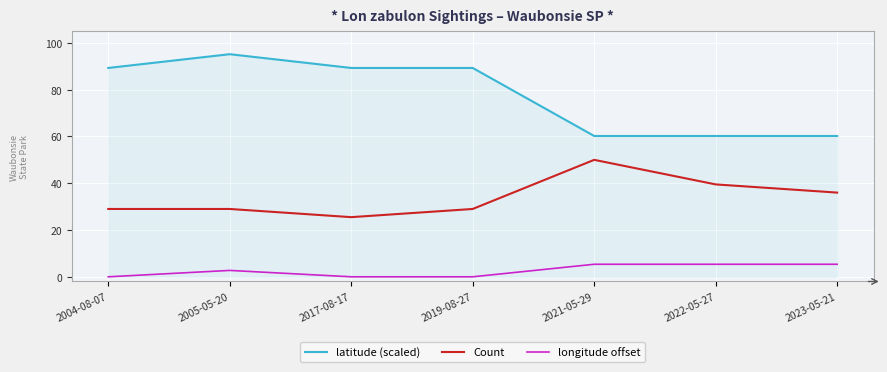

Rank the series by their maximum value, from lowest to highest.

longitude offset, Count, latitude (scaled)